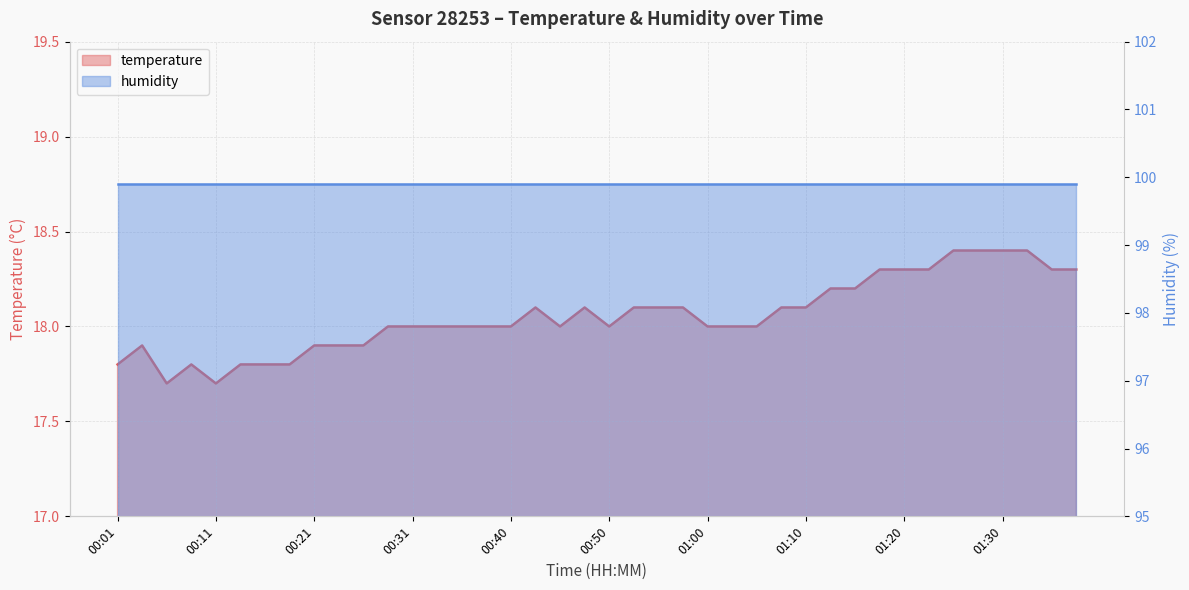

How many points are higher than both their immediate neighbors (excluding endpoints)?

4